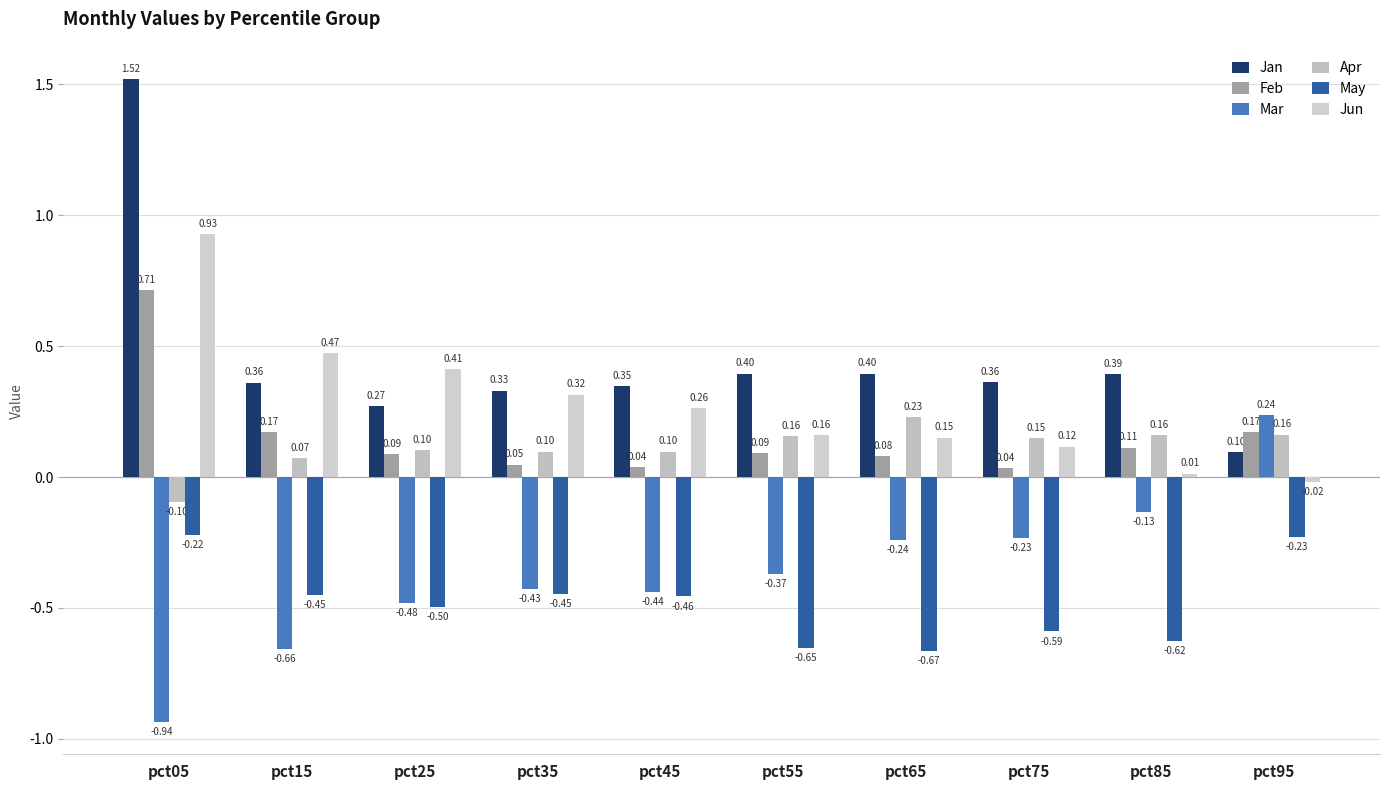

How many distinct data groups are displayed?

6